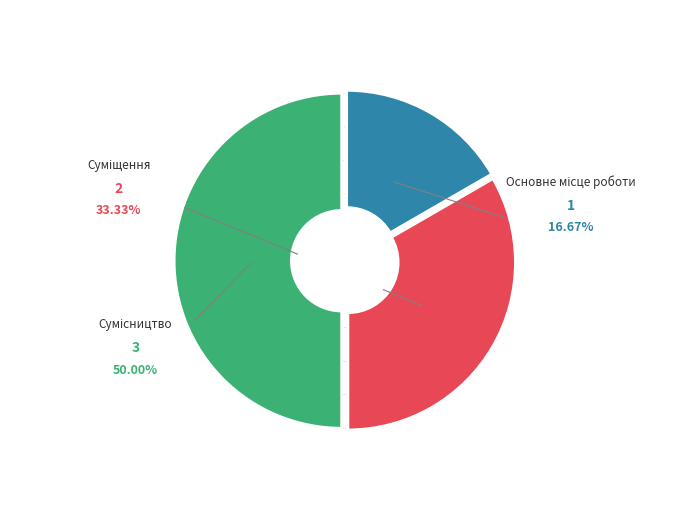

How many slices are in this pie chart?

3